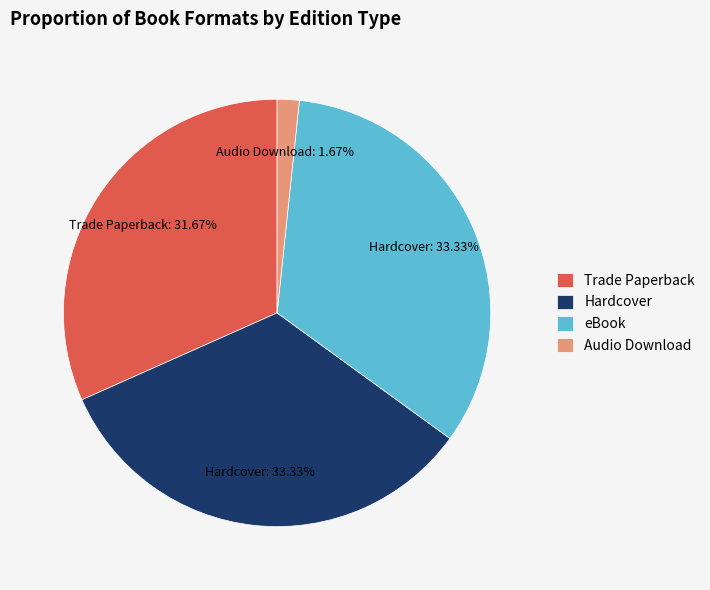

To the nearest percent, what is the average slice percentage?

25%